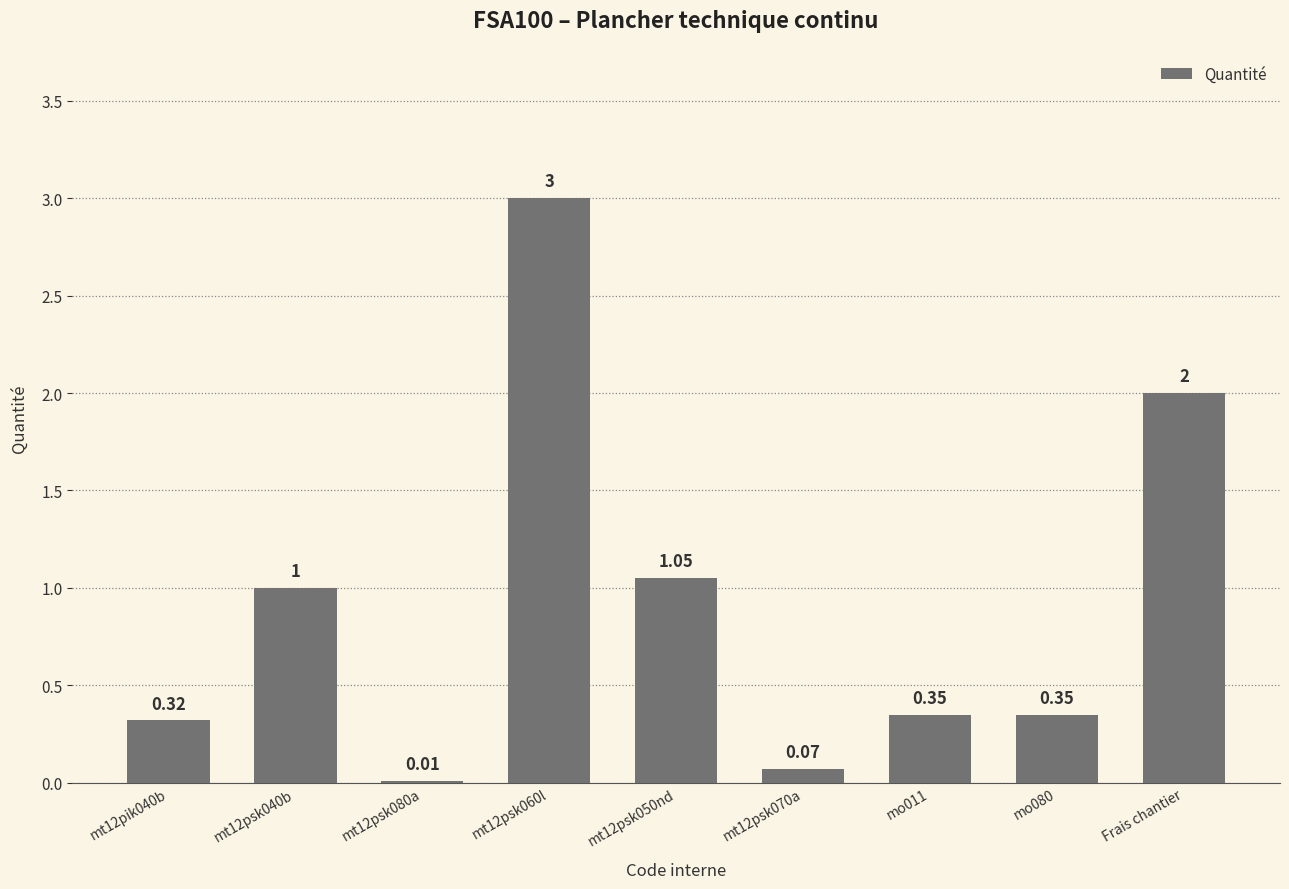

What is the change in value from mt12pik040b to mt12psk050nd?

+0.7